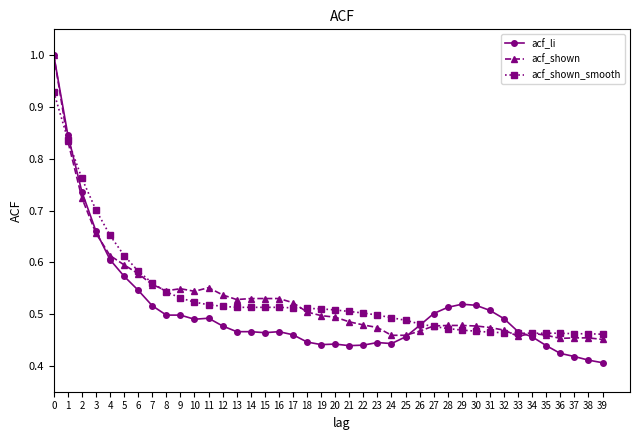

Rank the series at 11 from lowest to highest value.

acf_li, acf_shown_smooth, acf_shown